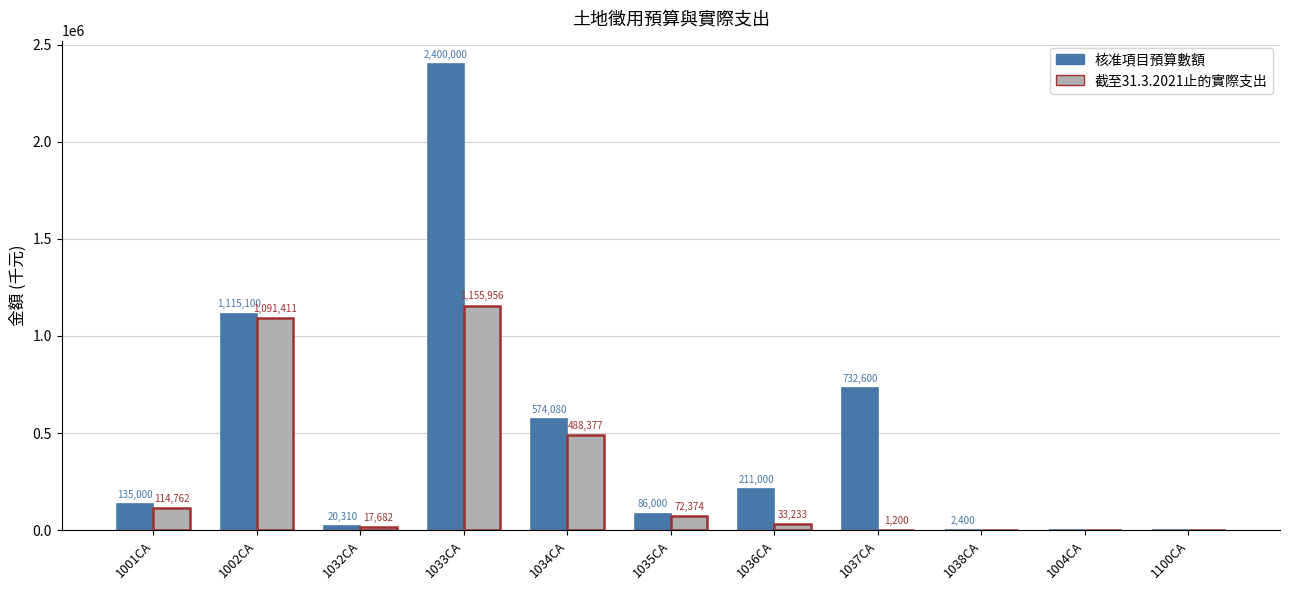

True or false: 核准項目預算數額 has a value of 86000 at 1035CA.

True